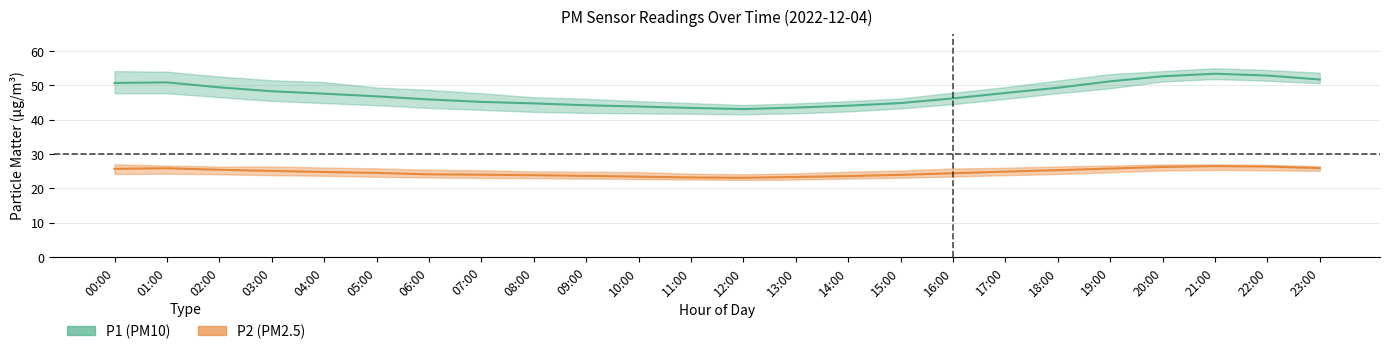

What is the sum of the P1_lower values at 03:00 and 06:00?

89.0